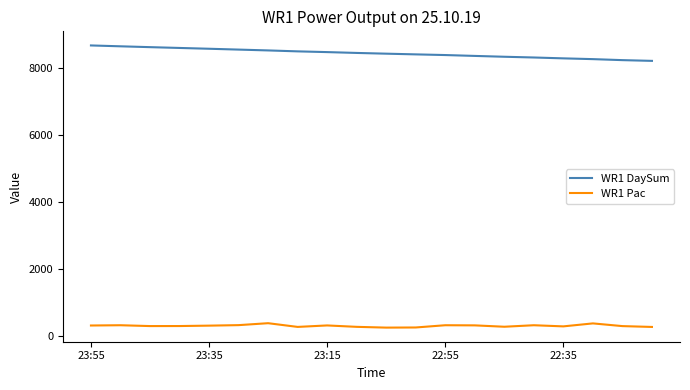

What is the difference between the maximum and minimum values in the WR1 Pac series?

132